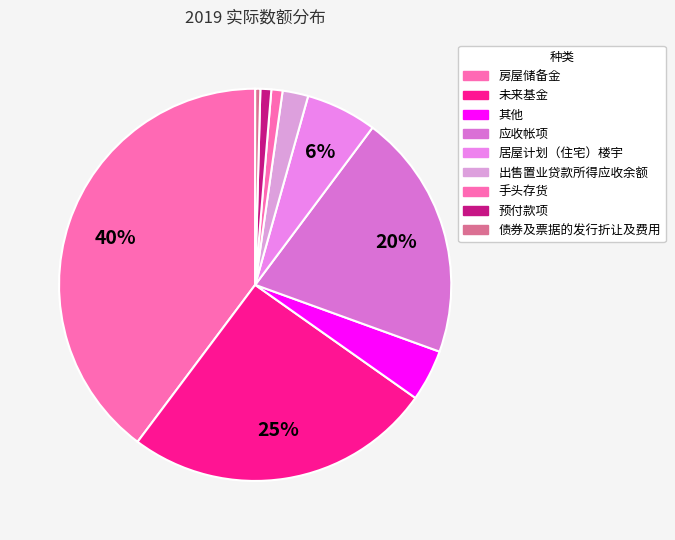

Which slice is the smallest?

债券及票据的发行折让及费用